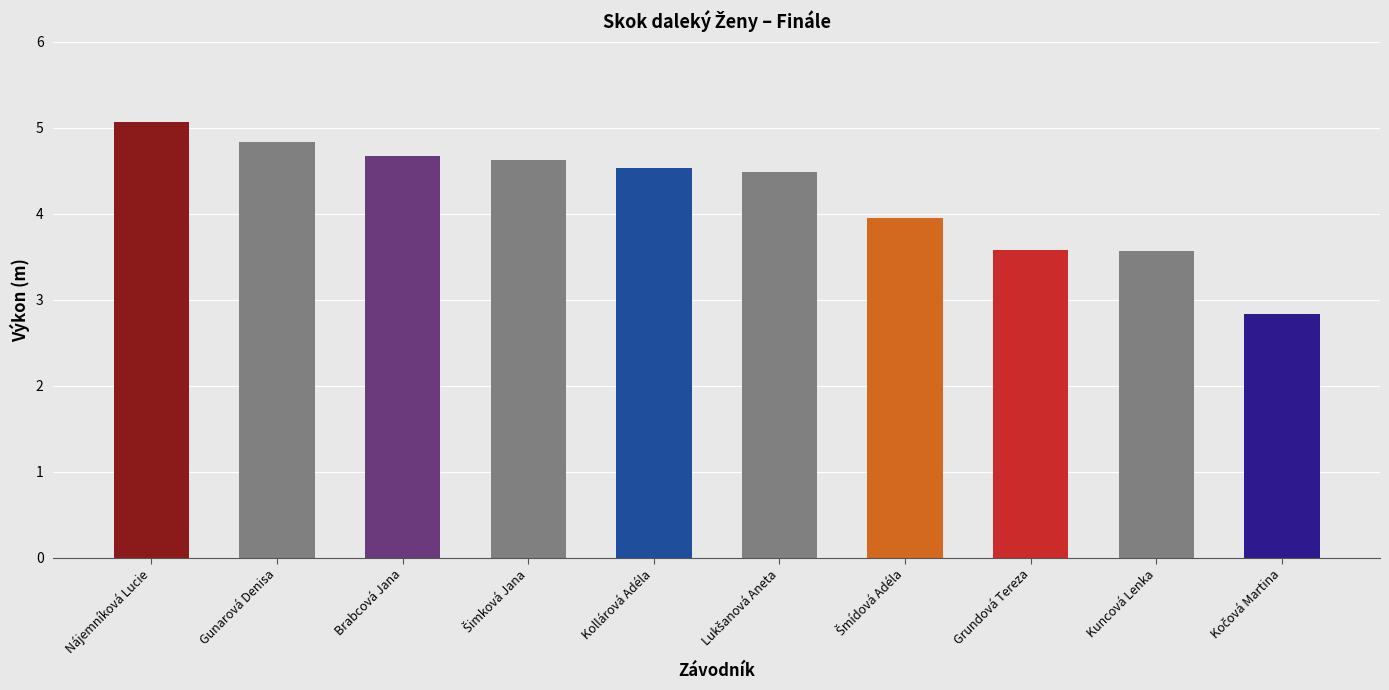

Are the bars horizontal?

No